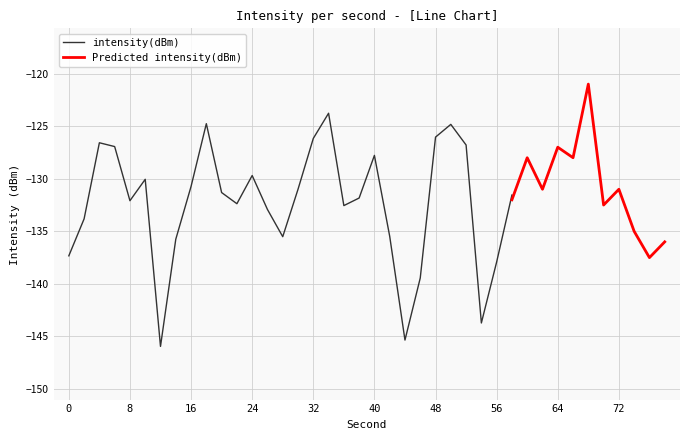

What is the lowest value of the intensity(dBm) series?

-145.9